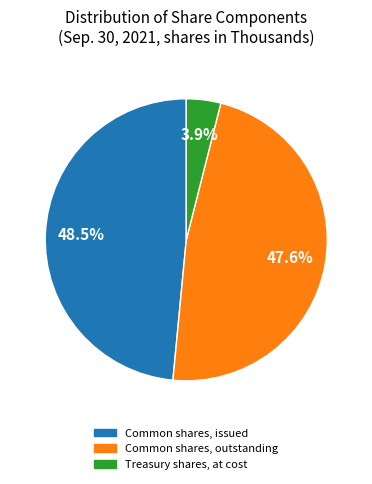

True or false: Treasury shares, at cost accounts for 4% of the total.

True